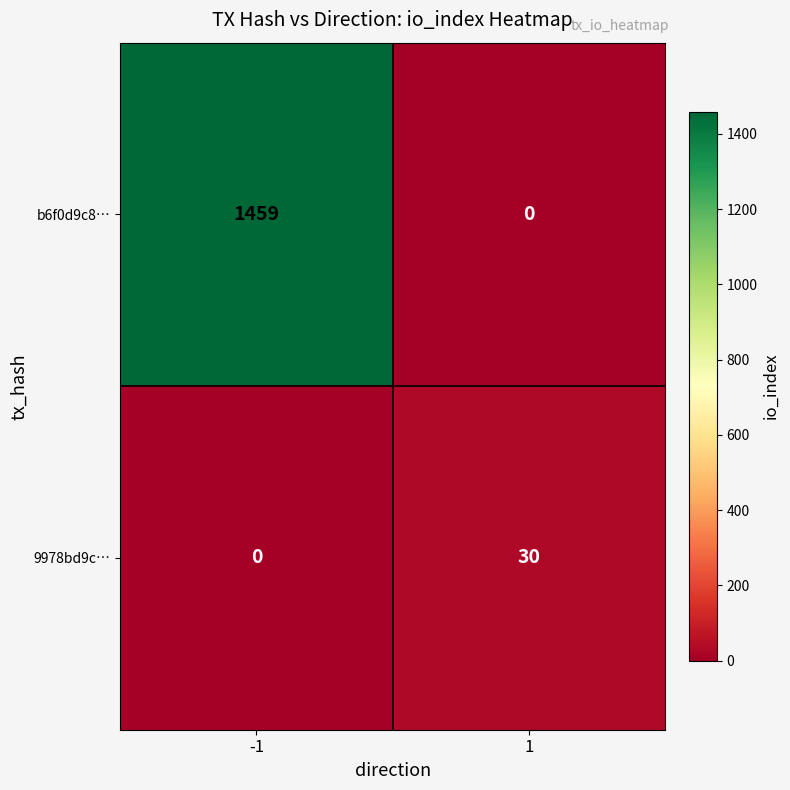

Reading left to right, extract all data points from this chart.

b6f0d9c8…: 1459	0
9978bd9c…: 0	30